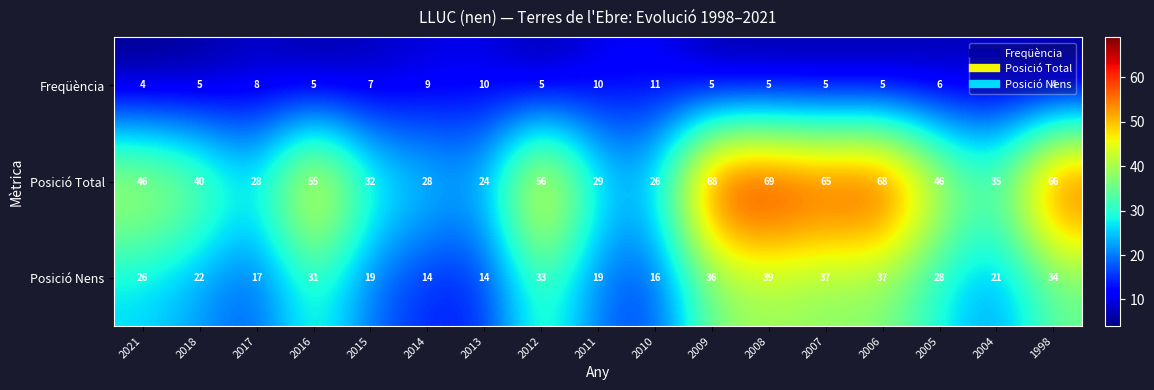

Is it true that Posició Nens equals 34 at 1998?

True